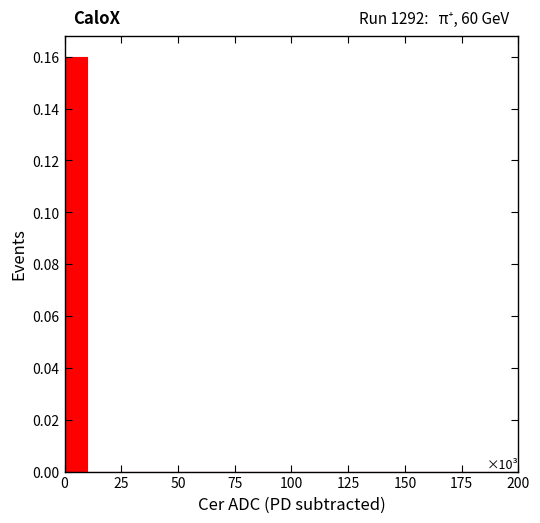

Read against the x-axis, roughly where is the centre of the tallest bar?

5